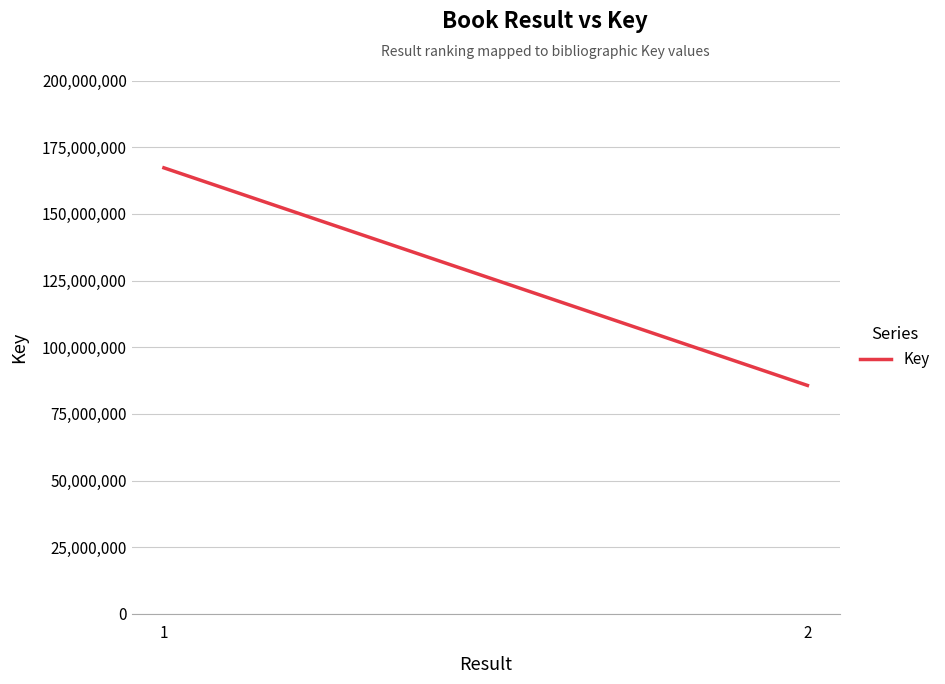

What is the sum of all values?

252949601